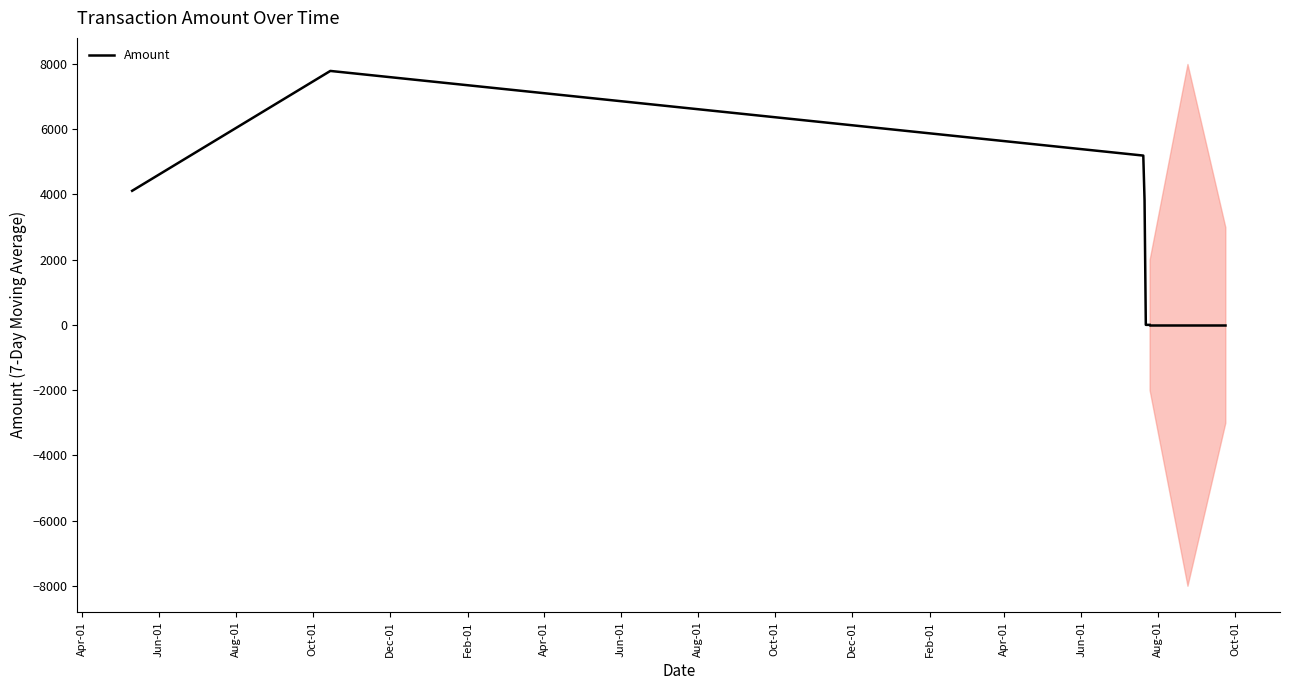

How many values exceed 3820?

4